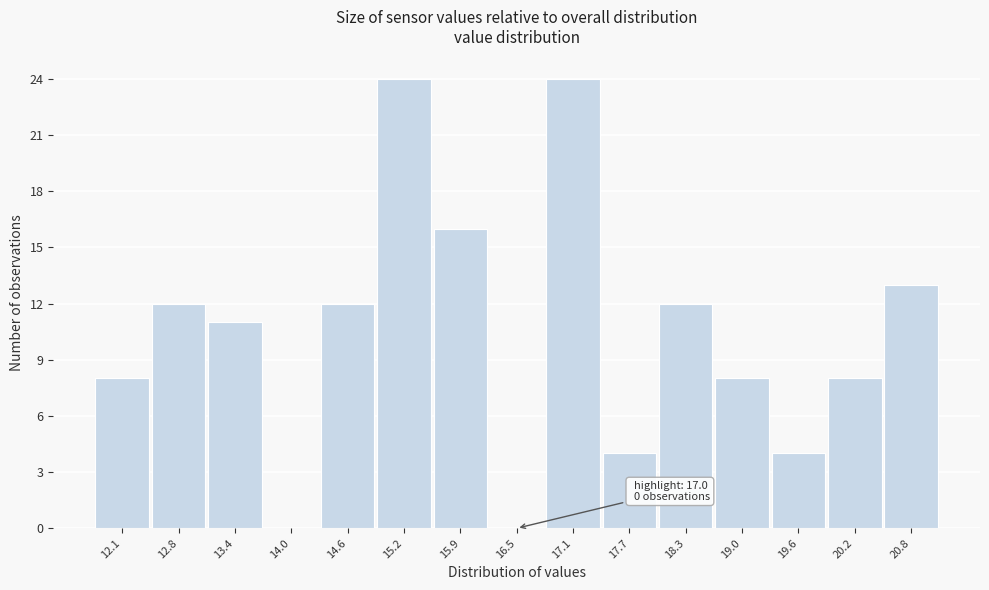

Reading left to right, what are all the values shown in this chart?

12.1=8	12.8=12	13.4=11	14.0=0	14.6=12	15.2=24	15.9=16	16.5=0	17.1=24	17.7=4	18.3=12	19.0=8	19.6=4	20.2=8	20.8=13